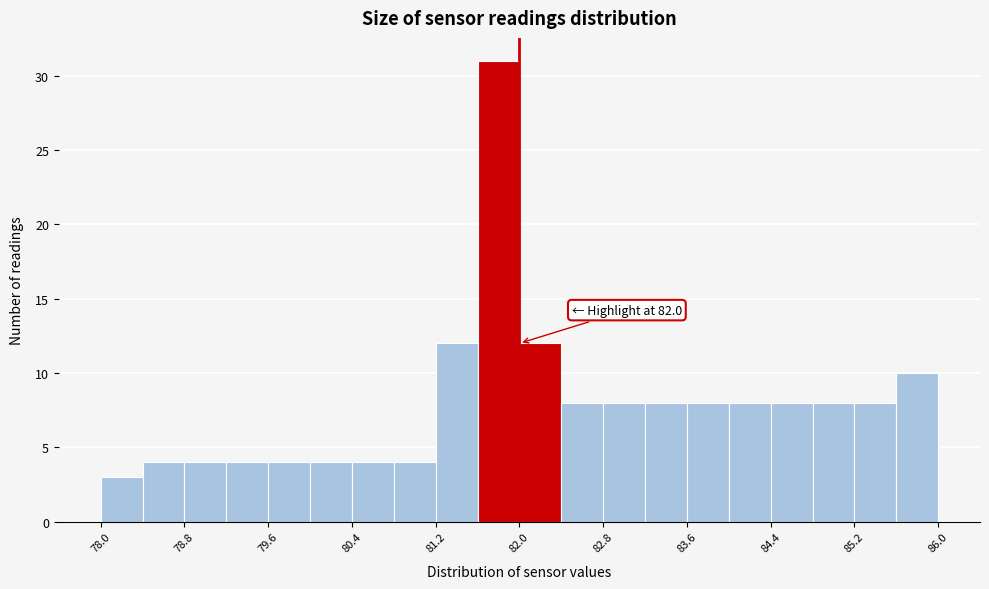

Which range on the x-axis has the tallest bar?

81.6 to 82.0